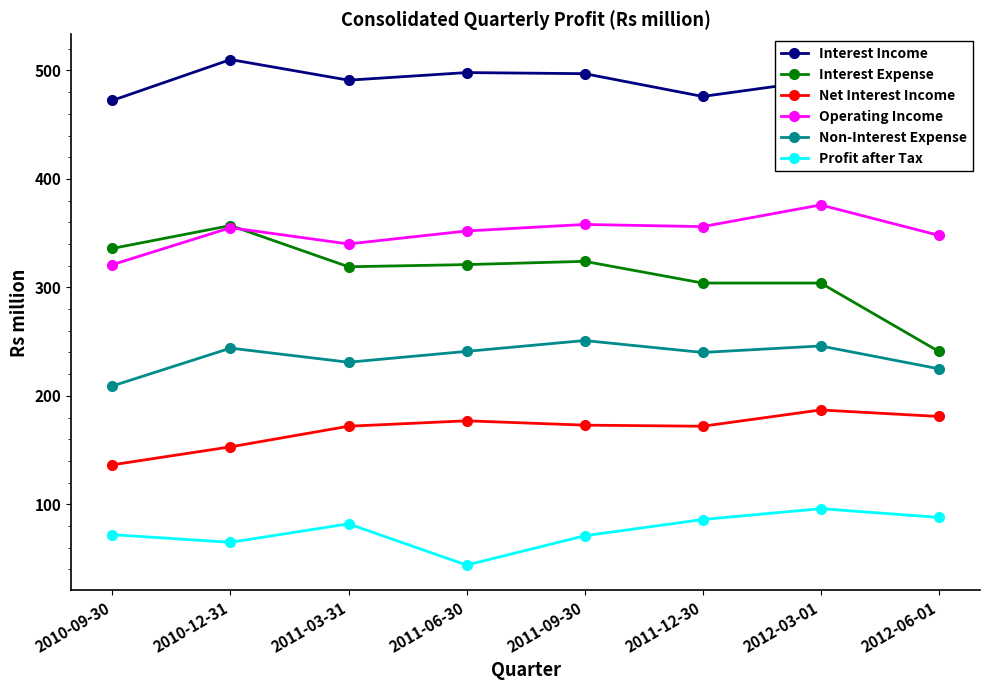

True or false: Profit after Tax and Net Interest Income intersect in this chart.

False